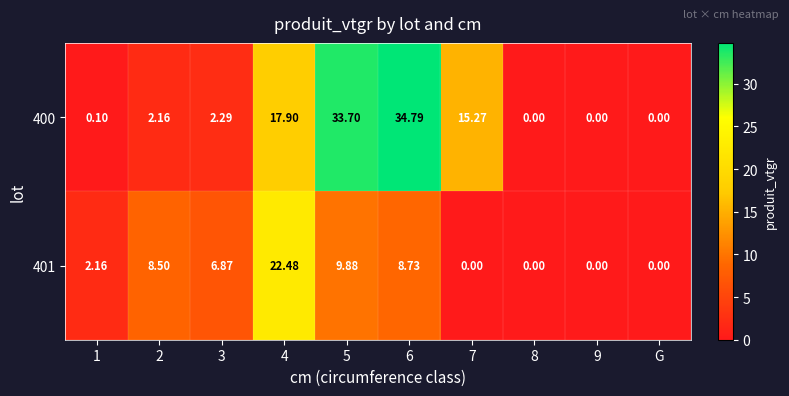

Rank the series at 1 from highest to lowest value.

401, 400